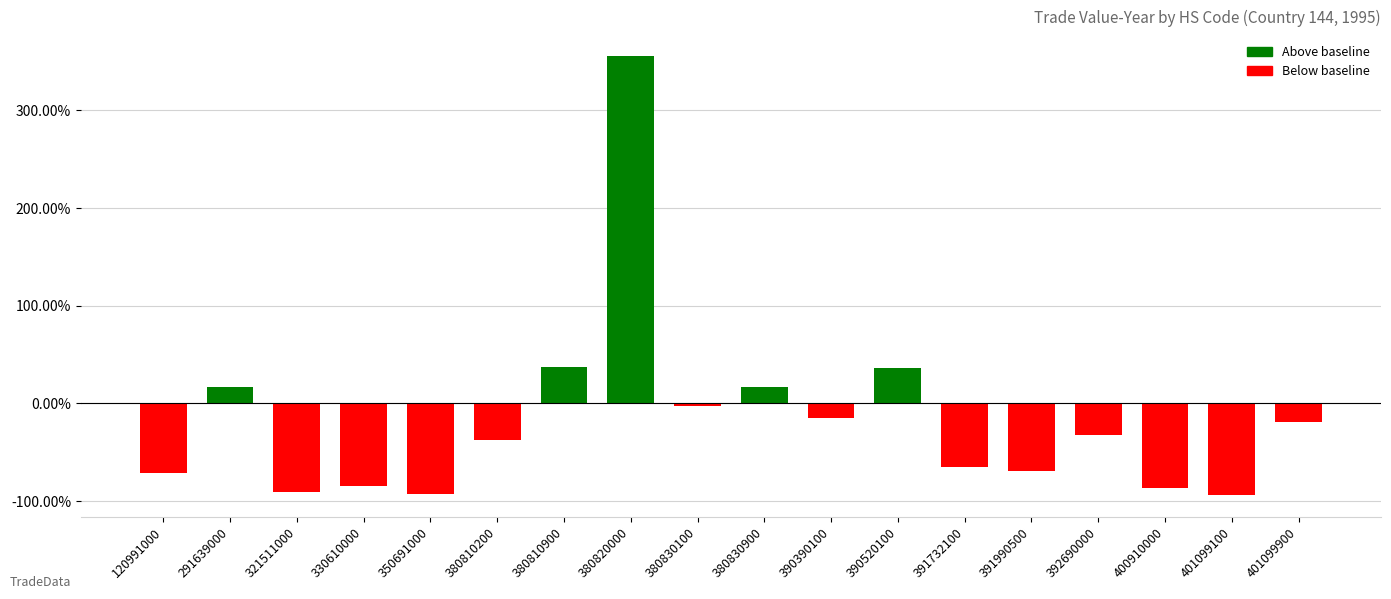

What is the difference between the values at 321511000 and 390390100?

75.3